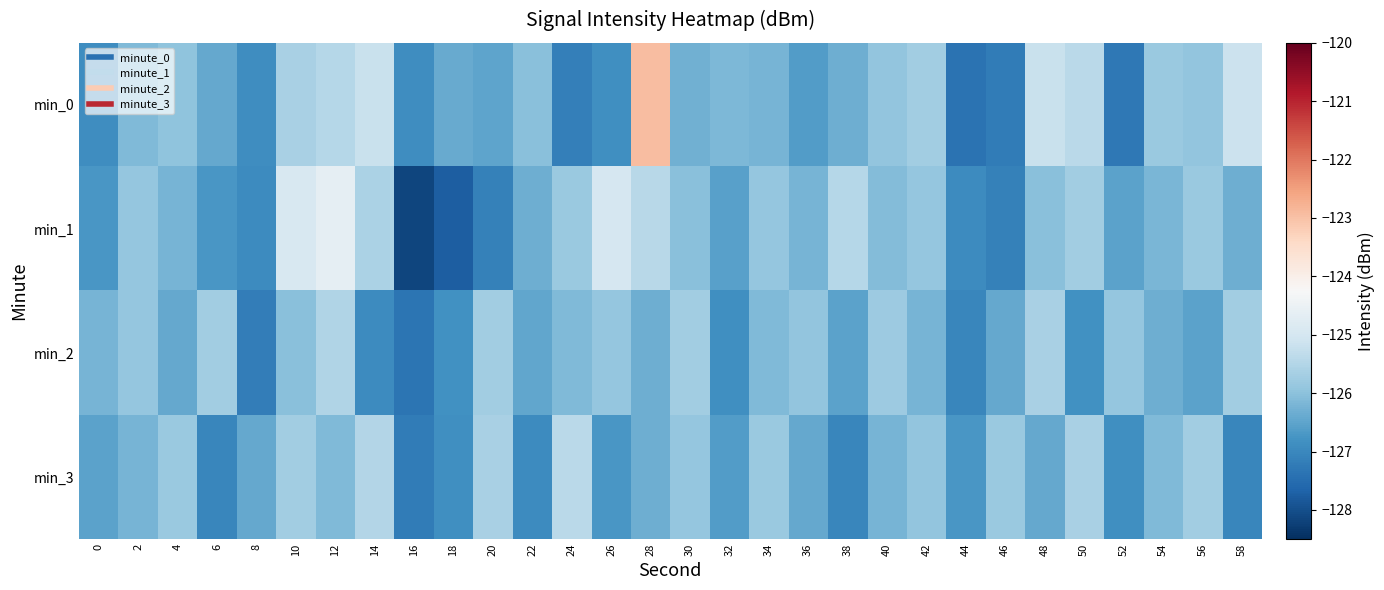

Reading left to right, list all the values displayed in this chart.

min_0: 0=-126.9	2=-126.1	4=-126.0	6=-126.4	8=-126.9	10=-125.6	12=-125.5	14=-125.2	16=-126.9	18=-126.4	20=-126.5	22=-126.0	24=-127.1	26=-126.9	28=-123.0	30=-126.3	32=-126.2	34=-126.2	36=-126.6	38=-126.3	40=-125.9	42=-125.7	44=-127.4	46=-127.2	48=-125.2	50=-125.4	52=-127.3	54=-125.8	56=-125.9	58=-125.2
min_1: 0=-126.7	2=-125.9	4=-126.2	6=-126.7	8=-126.9	10=-124.9	12=-124.6	14=-125.6	16=-128.2	18=-127.8	20=-127.1	22=-126.3	24=-125.8	26=-125.0	28=-125.4	30=-126.0	32=-126.6	34=-125.9	36=-126.2	38=-125.5	40=-126.1	42=-125.9	44=-126.9	46=-127.1	48=-126.0	50=-125.7	52=-126.5	54=-126.2	56=-125.8	58=-126.3
min_2: 0=-126.2	2=-125.9	4=-126.4	6=-125.7	8=-127.2	10=-126.0	12=-125.5	14=-126.9	16=-127.3	18=-126.8	20=-125.7	22=-126.5	24=-126.1	26=-125.9	28=-126.3	30=-125.7	32=-126.8	34=-126.1	36=-125.9	38=-126.5	40=-125.8	42=-126.2	44=-127.0	46=-126.4	48=-125.6	50=-126.8	52=-125.9	54=-126.3	56=-126.5	58=-125.7
min_3: 0=-126.5	2=-126.2	4=-125.8	6=-127.0	8=-126.4	10=-125.7	12=-126.1	14=-125.5	16=-127.2	18=-126.8	20=-125.6	22=-126.9	24=-125.4	26=-126.7	28=-126.3	30=-125.9	32=-126.6	34=-125.8	36=-126.4	38=-127.0	40=-126.2	42=-125.9	44=-126.7	46=-125.8	48=-126.4	50=-125.6	52=-126.8	54=-126.1	56=-125.7	58=-127.0